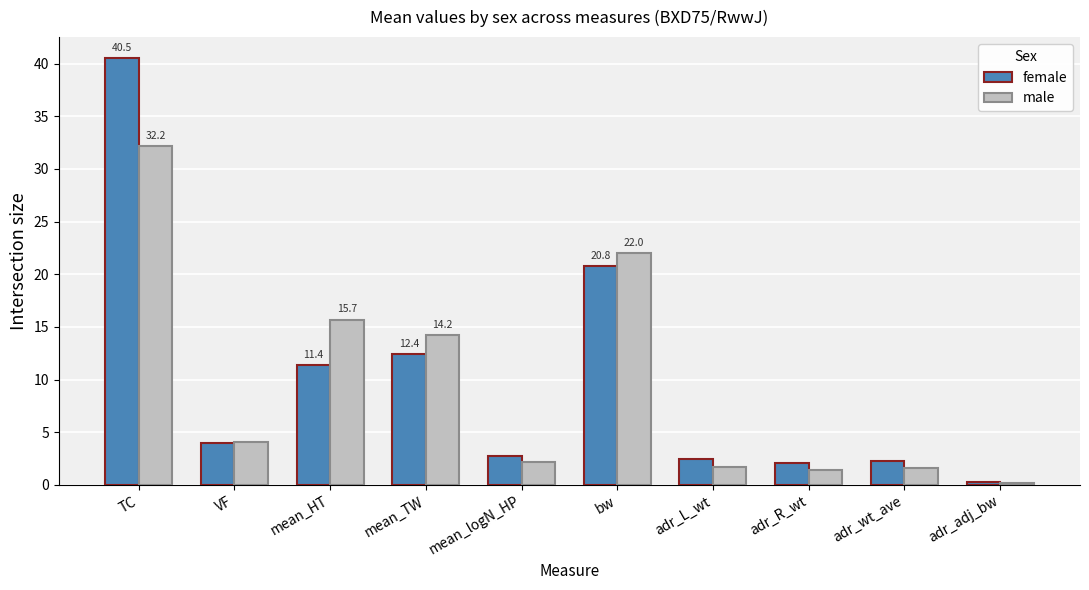

List the series in order of their peak value, lowest first.

male, female